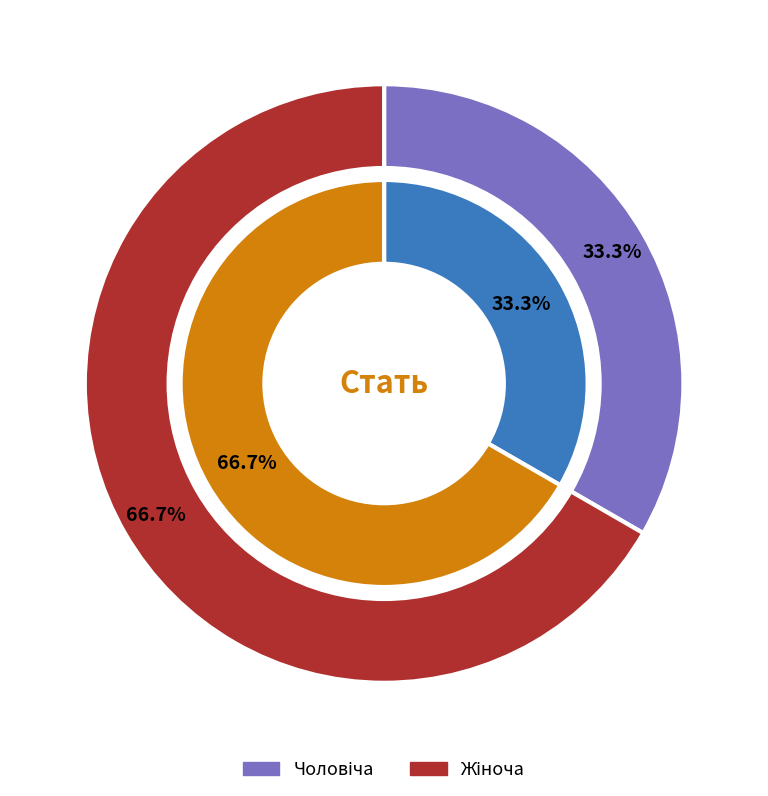

What is the ratio of the value at Чоловіча to the value at Жіноча?

0.5